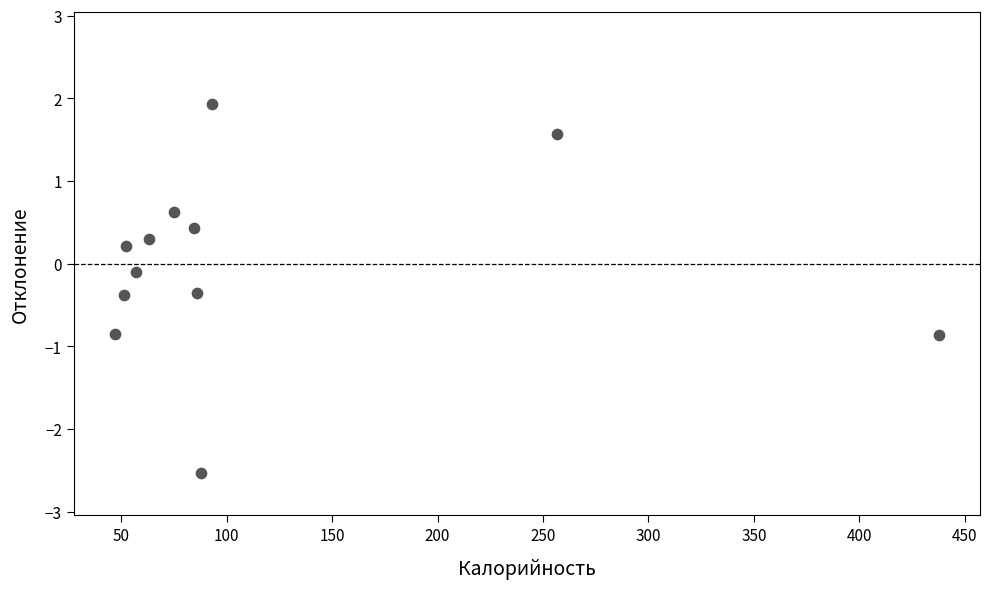

What is the range of Y values (max minus min)?

4.5